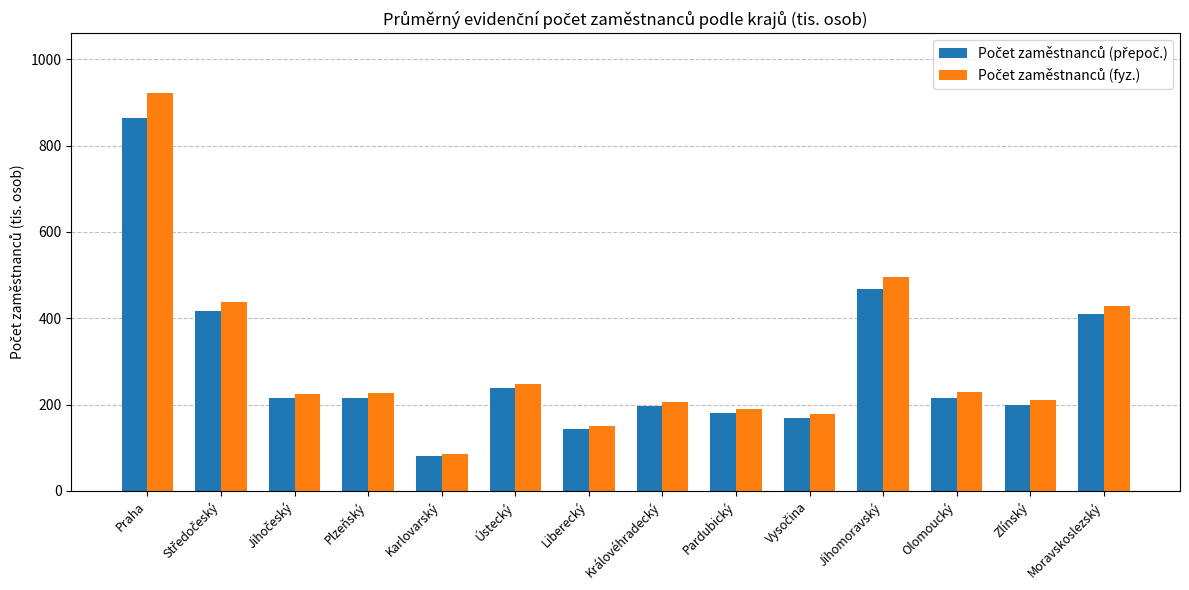

Count the number of categories in the chart.

14